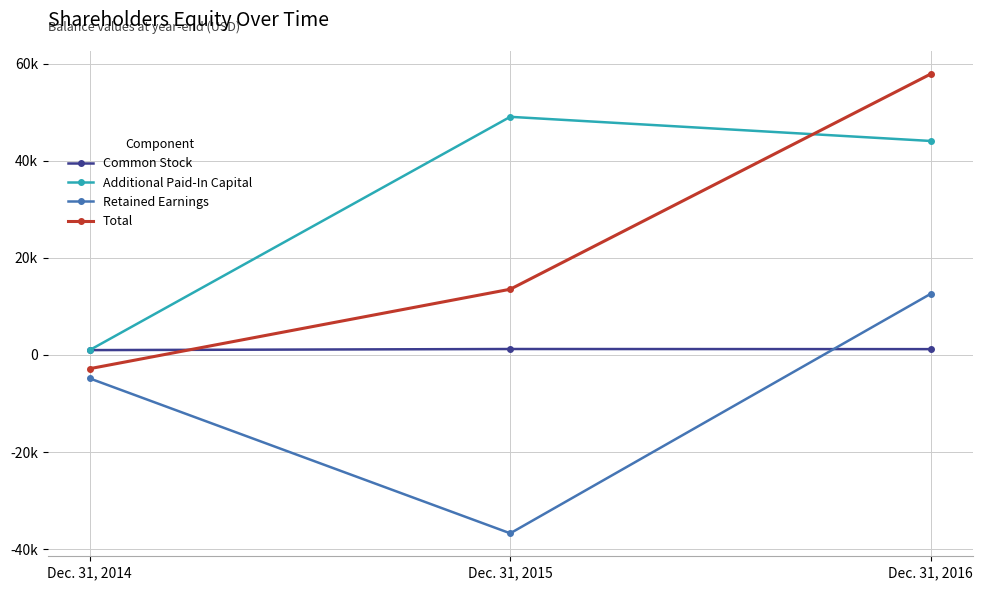

What are all the series names shown in the legend?

Common Stock, Additional Paid-In Capital, Retained Earnings, Total